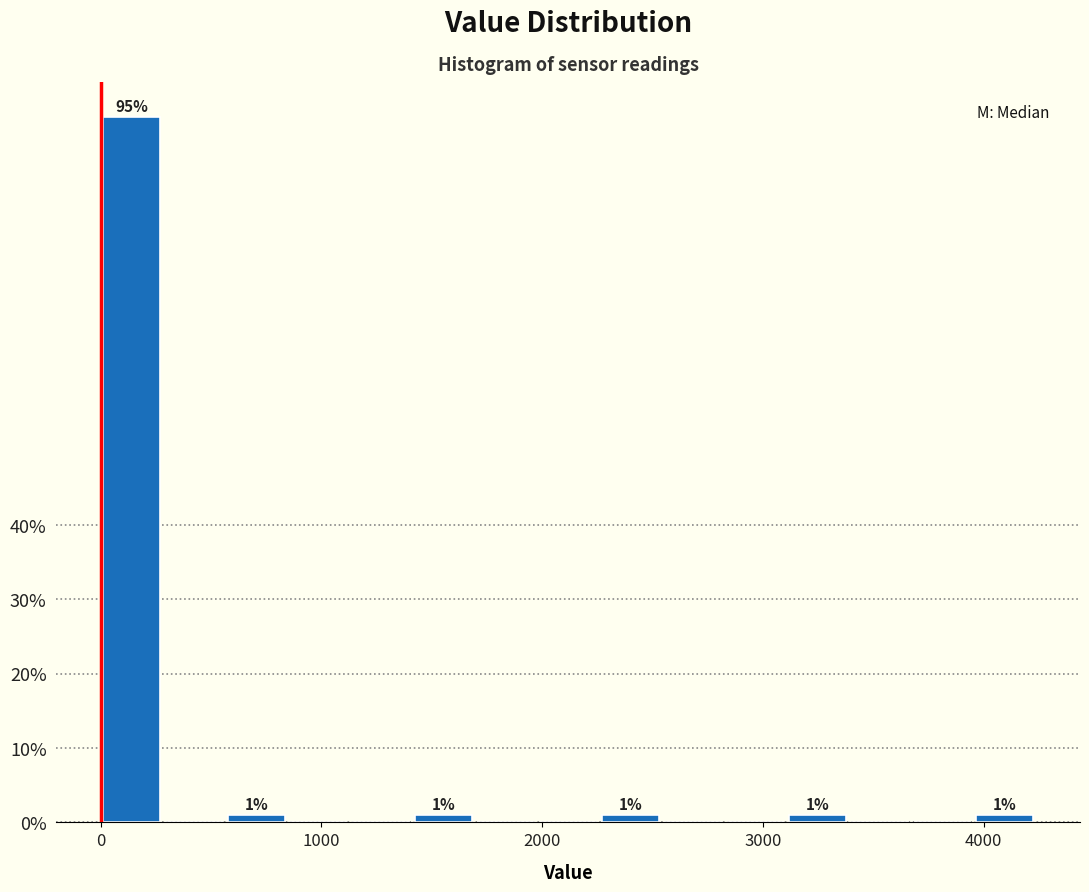

Read against the x-axis, roughly where is the centre of the tallest bar?

100